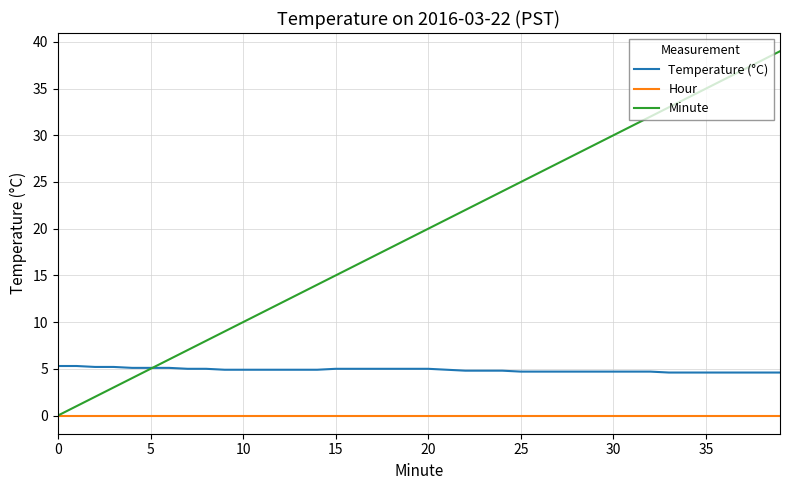

Which series has the largest range (max minus min)?

Minute